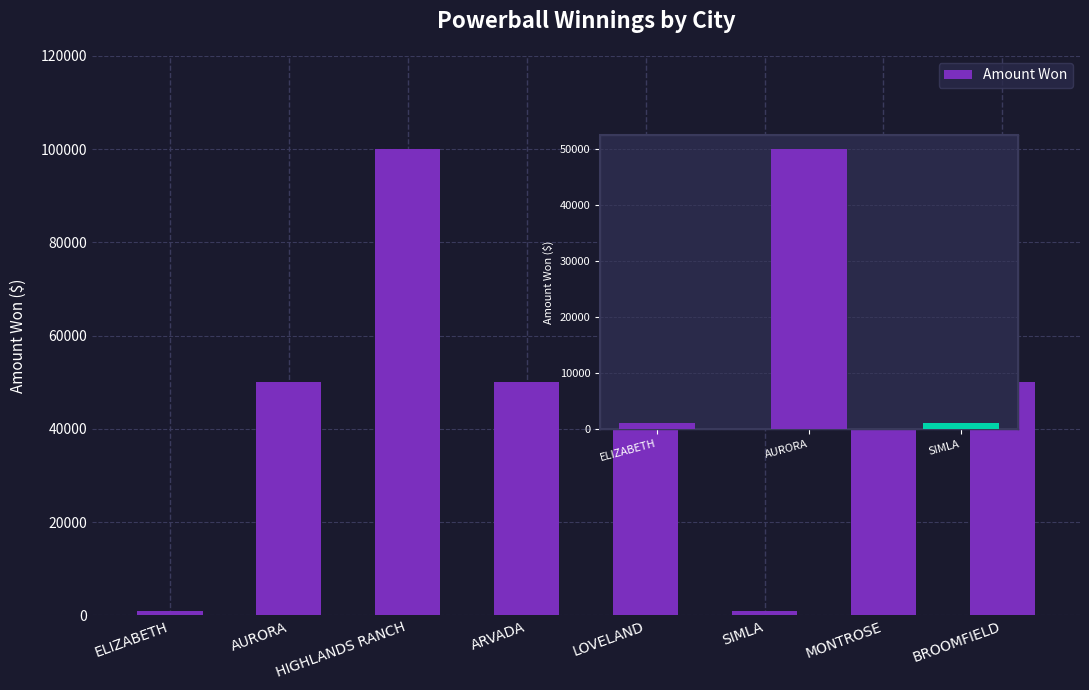

Approximately how many times larger is the value at LOVELAND compared to ARVADA?

2.0